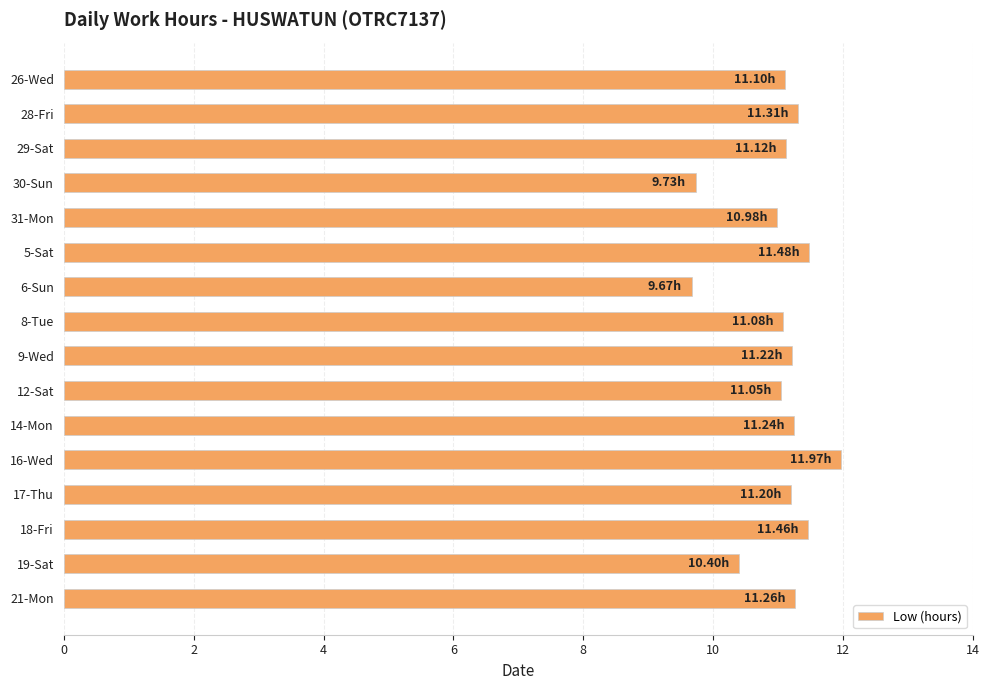

What is the difference between the maximum and minimum values?

2.3